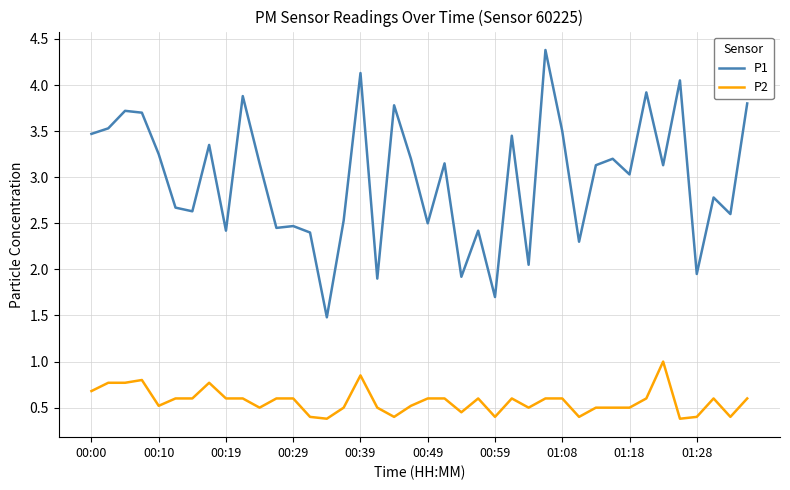

How many P2 values are between 0 and 1?

40